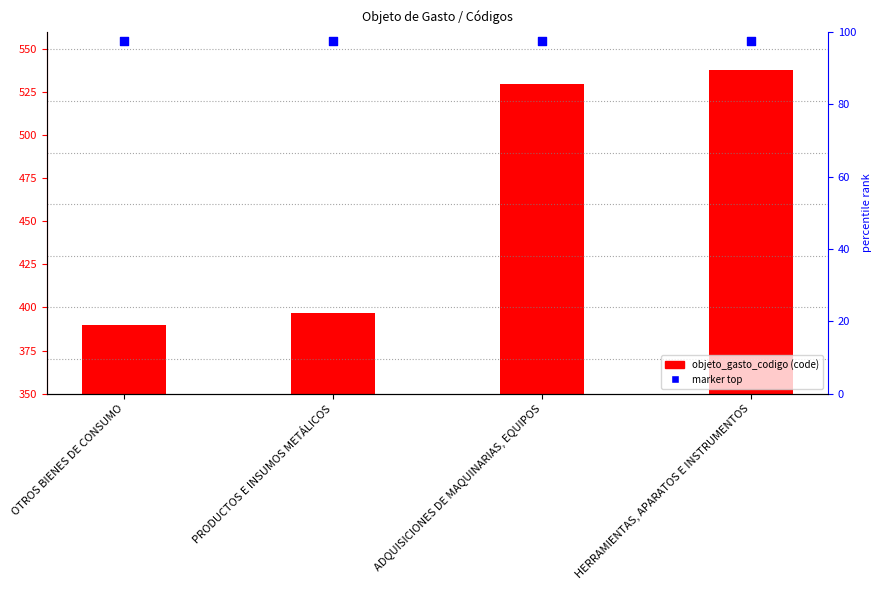

Which series has the widest spread of Y values?

objeto_gasto_codigo